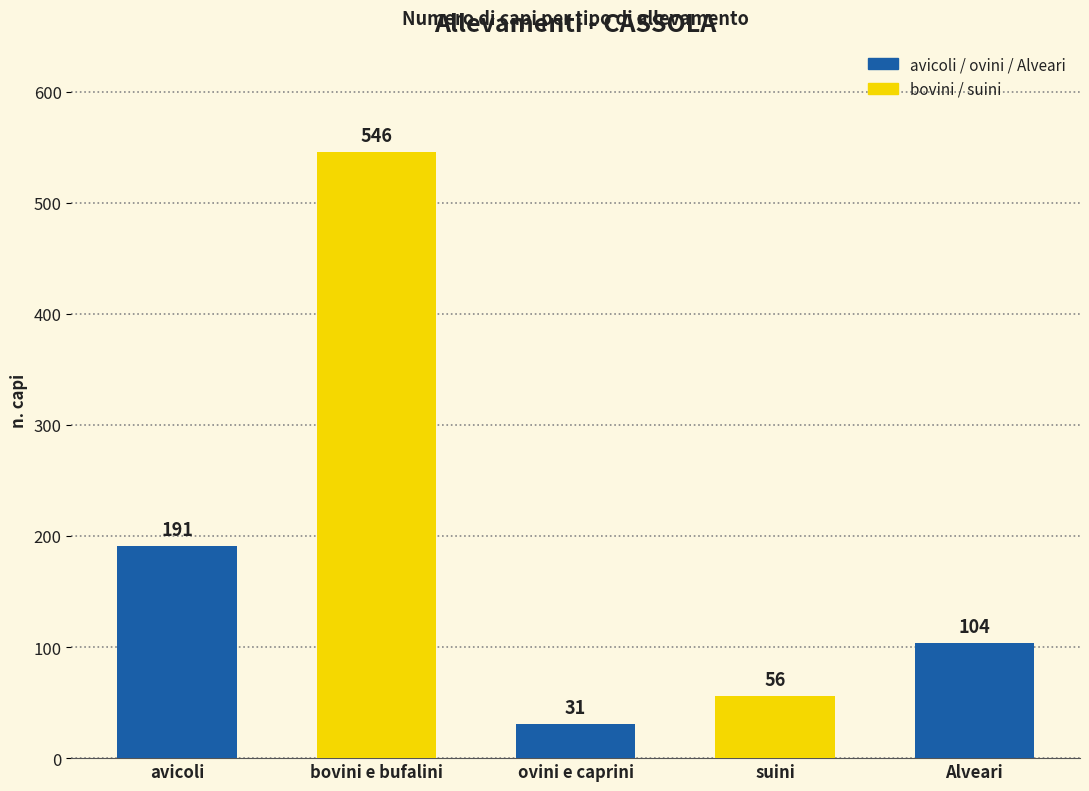

What position from the right is ovini e caprini?

3